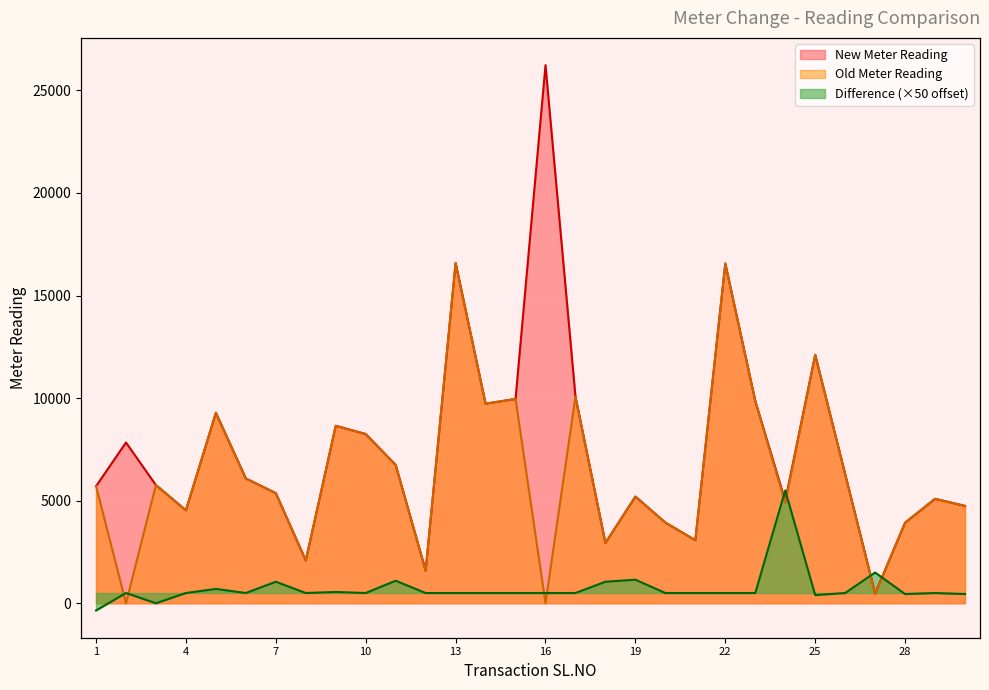

Reading right to left, what are all the values shown in this chart?

New Meter Reading: 4746	5091	3929	475	6299	12108	4992	9863	16559	3074	3936	5204	2942	10068	26230	9960	9730	16586	1590	6749	8250	8651	2088	5371	6084	9284	4532	5758	7836	5705
Old Meter Reading: 4747	5091	3930	455	6299	12110	4892	9863	16559	3074	3936	5191	2931	10068	0	9960	9730	16586	1590	6737	8250	8650	2088	5360	6084	9280	4532	5768	0	5722
Difference: 450	500	450	1500	500	400	5500	500	500	500	500	1150	1050	500	500	500	500	500	500	1100	500	550	500	1050	500	700	500	0	500	-350